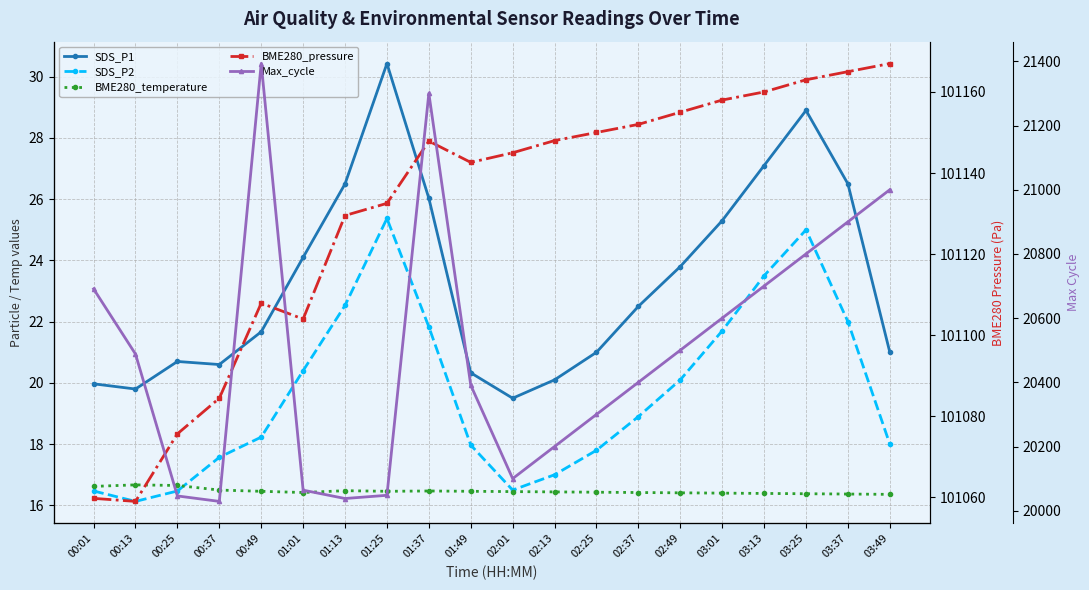

How many interior local peaks does the Max_cycle series have?

2